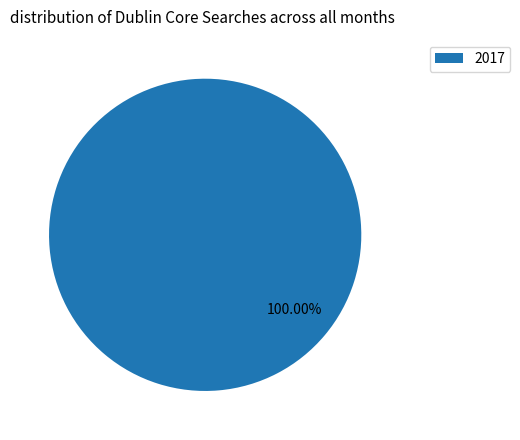

Rank the categories by value from highest to lowest.

2017